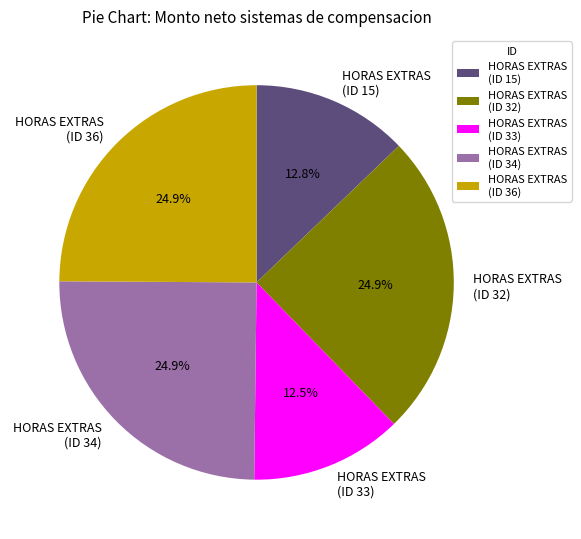

Approximately how many times larger is the value at HORAS EXTRAS (ID 36) compared to HORAS EXTRAS (ID 15)?

1.9